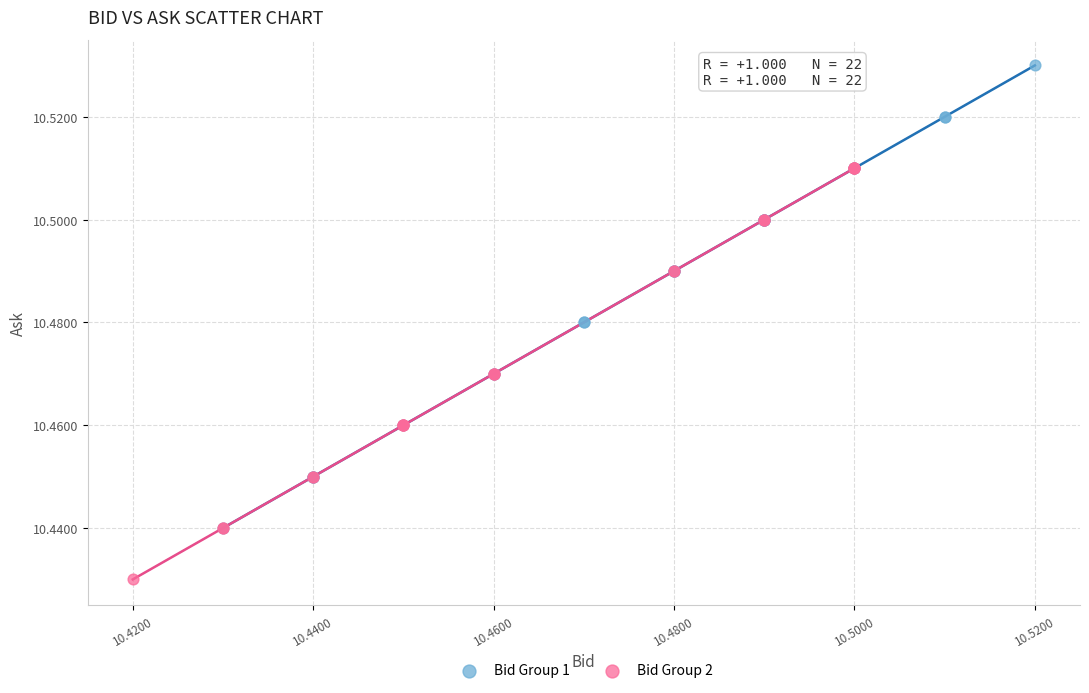

Which series contains the lowest Y value?

Bid Group 2